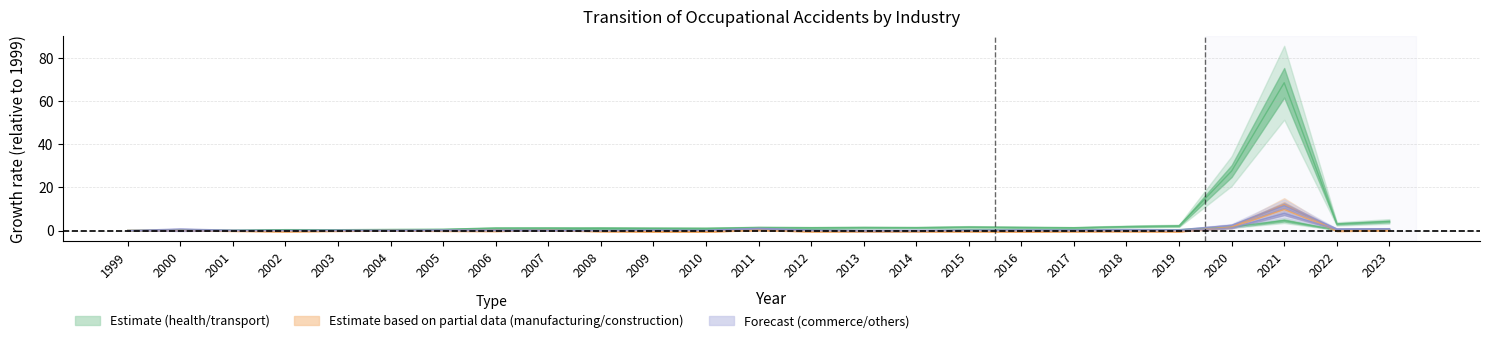

Reading left to right, extract all data points from this chart.

health and hygiene service: 1999=0.0	2000=0.2	2001=0.1	2002=0.4	2003=0.4	2004=0.5	2005=0.6	2006=1.2	2007=1.2	2008=1.2	2009=1.1	2010=1.1	2011=1.4	2012=1.3	2013=1.4	2014=1.4	2015=1.7	2016=1.5	2017=1.3	2018=1.9	2019=2.2	2020=27.6	2021=68.5	2022=3.1	2023=4.2
transportation service: 1999=0.0	2000=0.2	2001=0.1	2002=0.3	2003=0.1	2004=0.2	2005=0.3	2006=0.5	2007=0.6	2008=1.0	2009=0.8	2010=0.6	2011=0.8	2012=0.4	2013=0.1	2014=-0.0	2015=0.3	2016=0.2	2017=0.3	2018=0.2	2019=0.4	2020=1.6	2021=4.7	2022=0.3	2023=0.5
manufacturing: 1999=0.0	2000=0.0	2001=-0.2	2002=-0.3	2003=-0.2	2004=-0.0	2005=-0.2	2006=-0.2	2007=0.2	2008=-0.3	2009=-0.4	2010=-0.4	2011=0.2	2012=-0.4	2013=-0.4	2014=-0.3	2015=-0.3	2016=-0.4	2017=-0.4	2018=-0.2	2019=-0.3	2020=1.7	2021=12.0	2022=-0.2	2023=-0.0
construction: 1999=0.0	2000=0.1	2001=-0.0	2002=-0.3	2003=-0.0	2004=0.1	2005=-0.0	2006=0.2	2007=-0.1	2008=-0.1	2009=-0.3	2010=-0.4	2011=0.3	2012=-0.2	2013=-0.3	2014=-0.3	2015=-0.2	2016=-0.4	2017=-0.2	2018=-0.3	2019=-0.4	2020=1.3	2021=9.7	2022=-0.0	2023=0.2
commerce: 1999=0.0	2000=-0.1	2001=-0.0	2002=-0.0	2003=-0.0	2004=0.1	2005=0.0	2006=0.0	2007=0.0	2008=-0.0	2009=0.1	2010=0.0	2011=0.7	2012=-0.1	2013=-0.2	2014=-0.2	2015=0.0	2016=-0.1	2017=-0.0	2018=0.0	2019=-0.1	2020=1.2	2021=7.9	2022=0.5	2023=0.7
others: 1999=0.0	2000=0.7	2001=0.2	2002=0.0	2003=0.2	2004=0.1	2005=0.3	2006=0.2	2007=0.2	2008=-0.0	2009=0.2	2010=0.1	2011=1.1	2012=0.2	2013=0.1	2014=0.2	2015=0.2	2016=0.3	2017=0.2	2018=0.5	2019=0.4	2020=2.4	2021=11.5	2022=0.8	2023=0.9